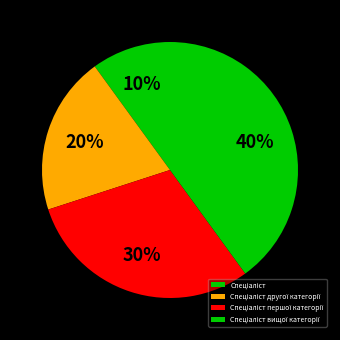

To the nearest percent, what is the difference between the largest and smallest slice percentages?

30%